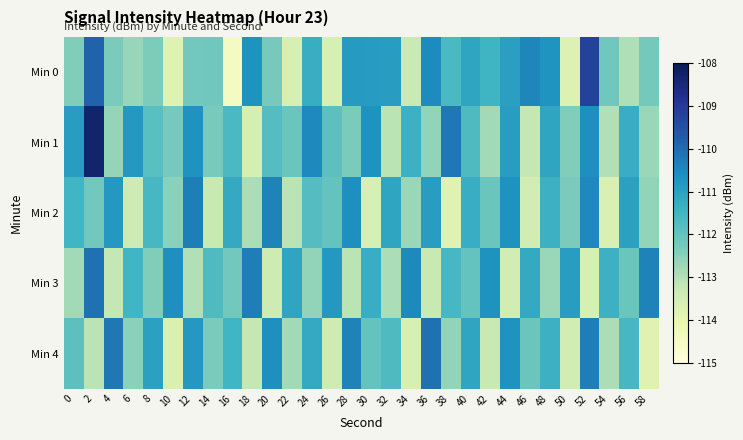

At which category does the chart reach its minimum across all series?

16